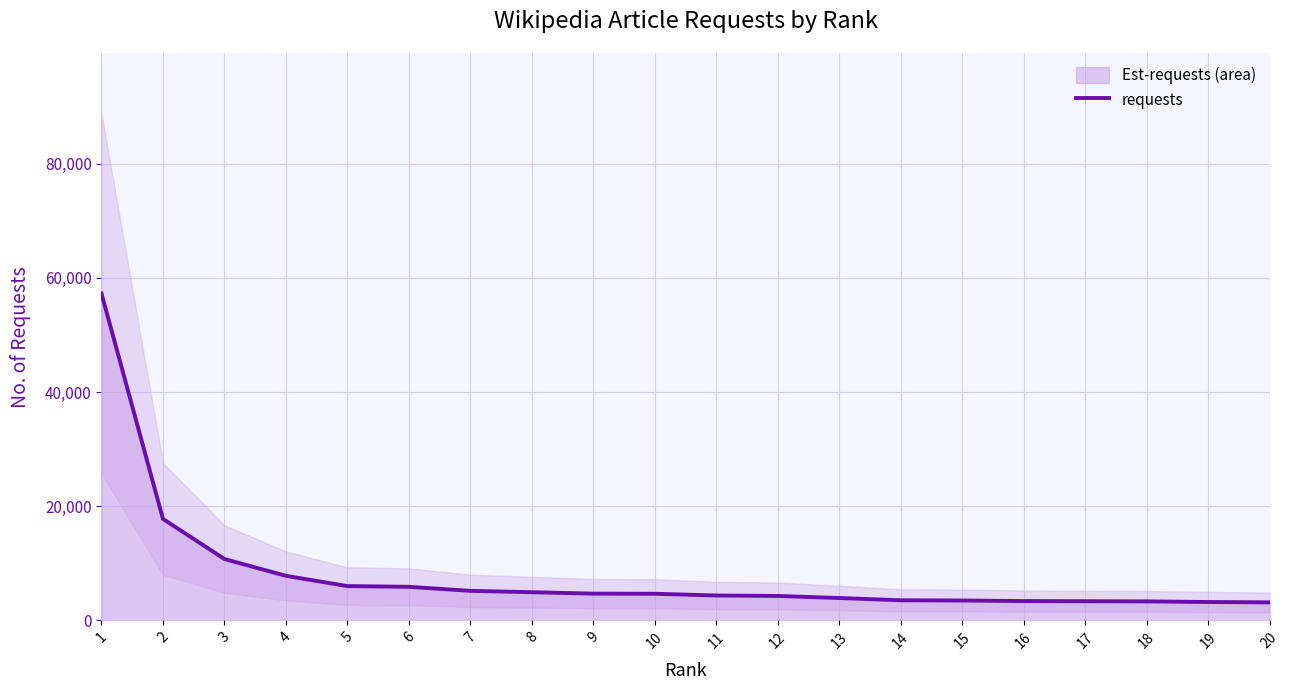

Where is the data nearest to the value 30209?

2